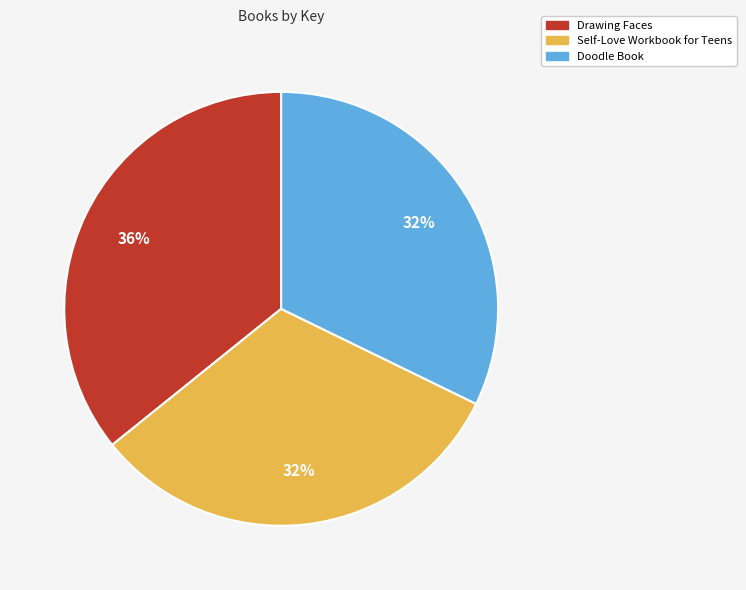

To the nearest percent, what portion does Self-Love Workbook for Teens represent?

32%